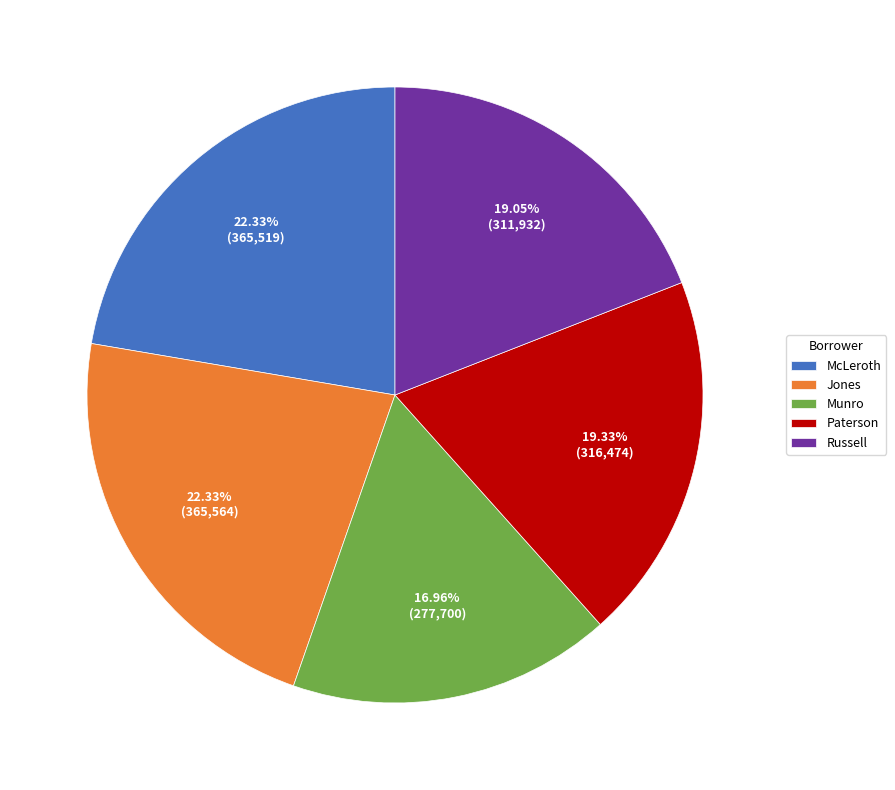

How many segments does this pie chart have?

5